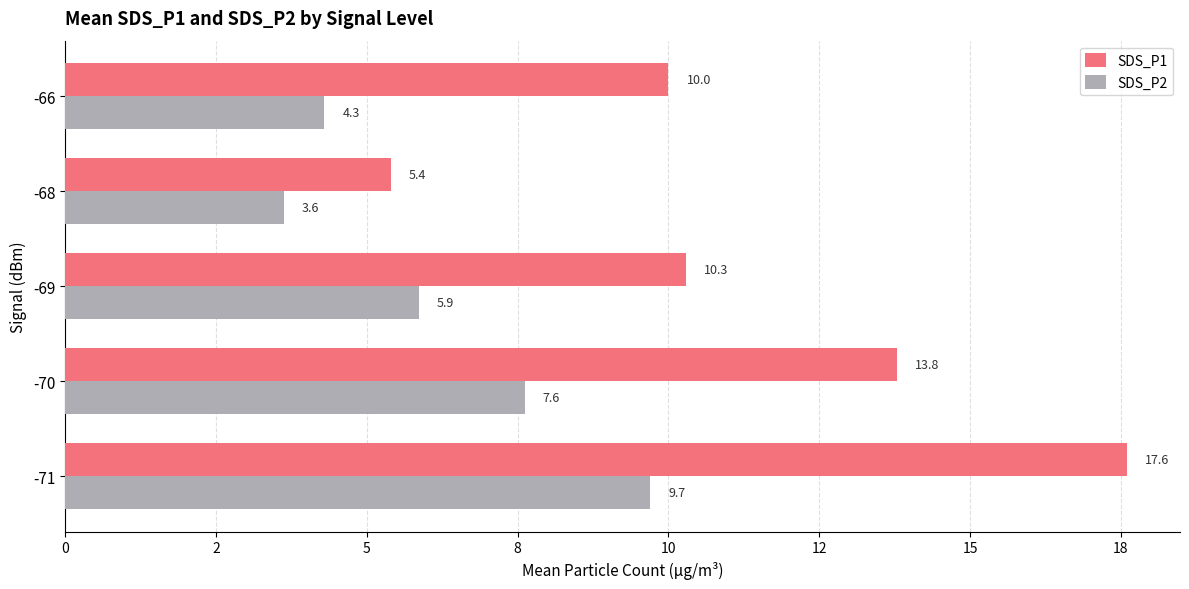

What is the average value of the SDS_P1 series?

11.4